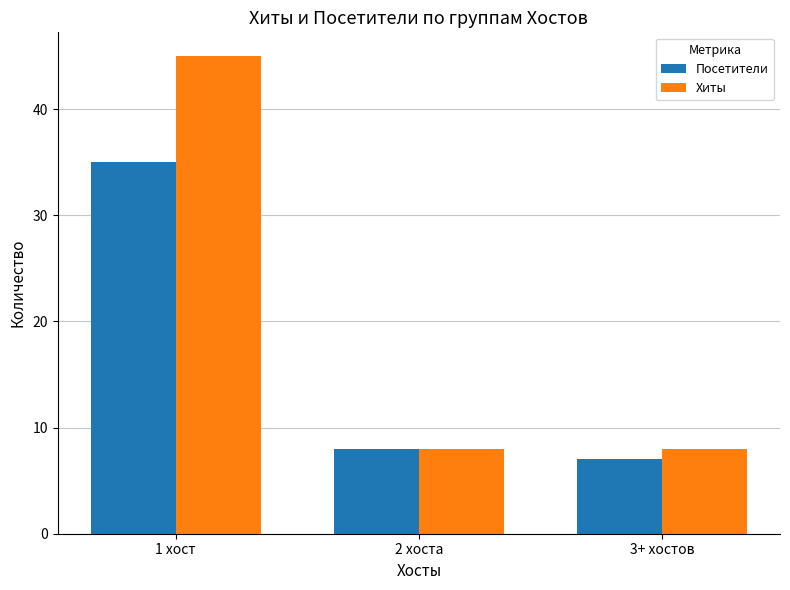

At which category is the sum across all series the highest?

1 хост